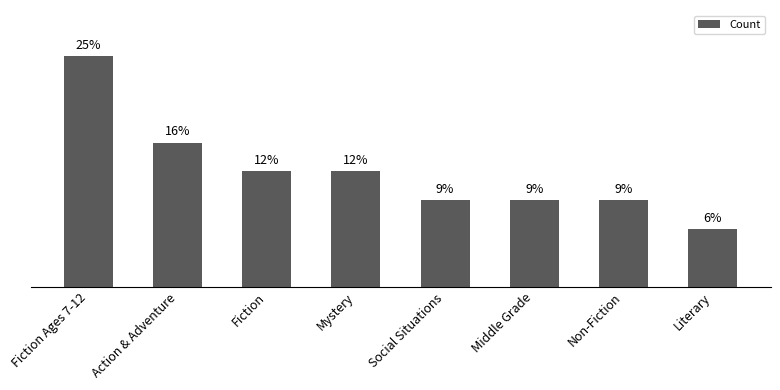

What is the label of the 2nd bar from the left?

Action & Adventure